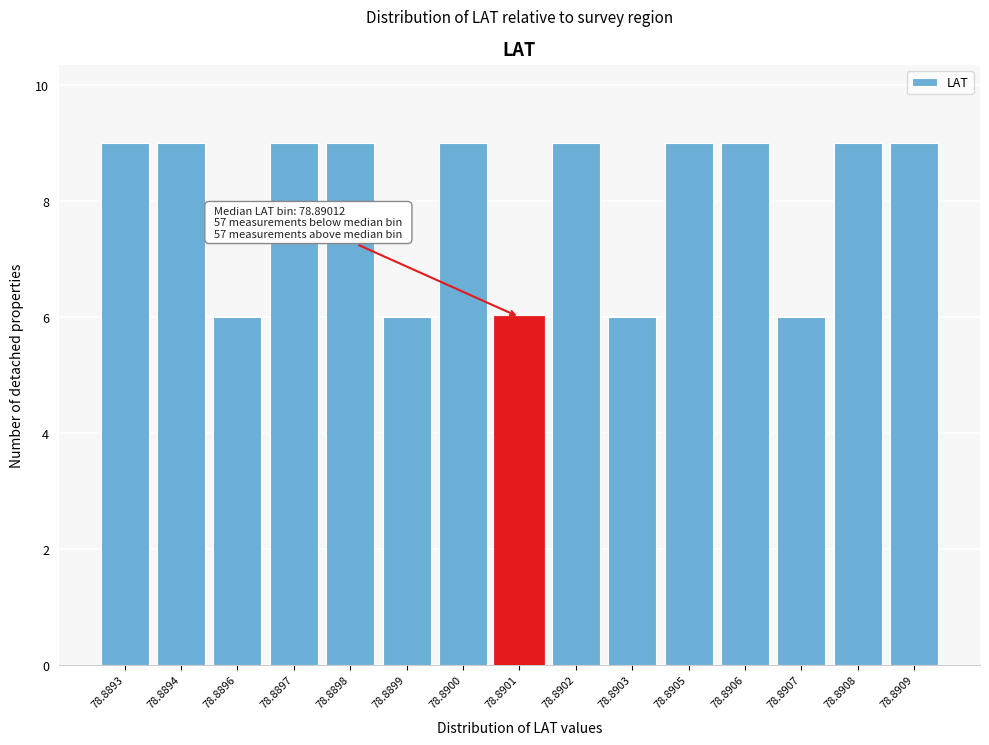

Reading left to right, what are all the values shown in this chart?

78.8893=9	78.8894=9	78.8896=6	78.8897=9	78.8898=9	78.8899=6	78.8900=9	78.8901=6	78.8902=9	78.8903=6	78.8905=9	78.8906=9	78.8907=6	78.8908=9	78.8909=9